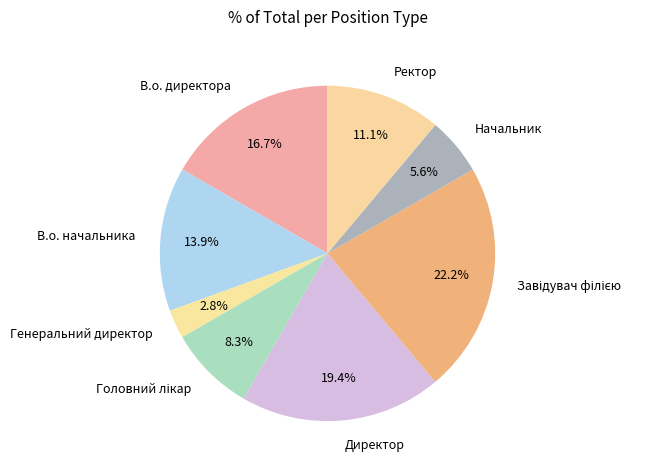

What is the smallest slice in the pie chart?

Генеральний директор